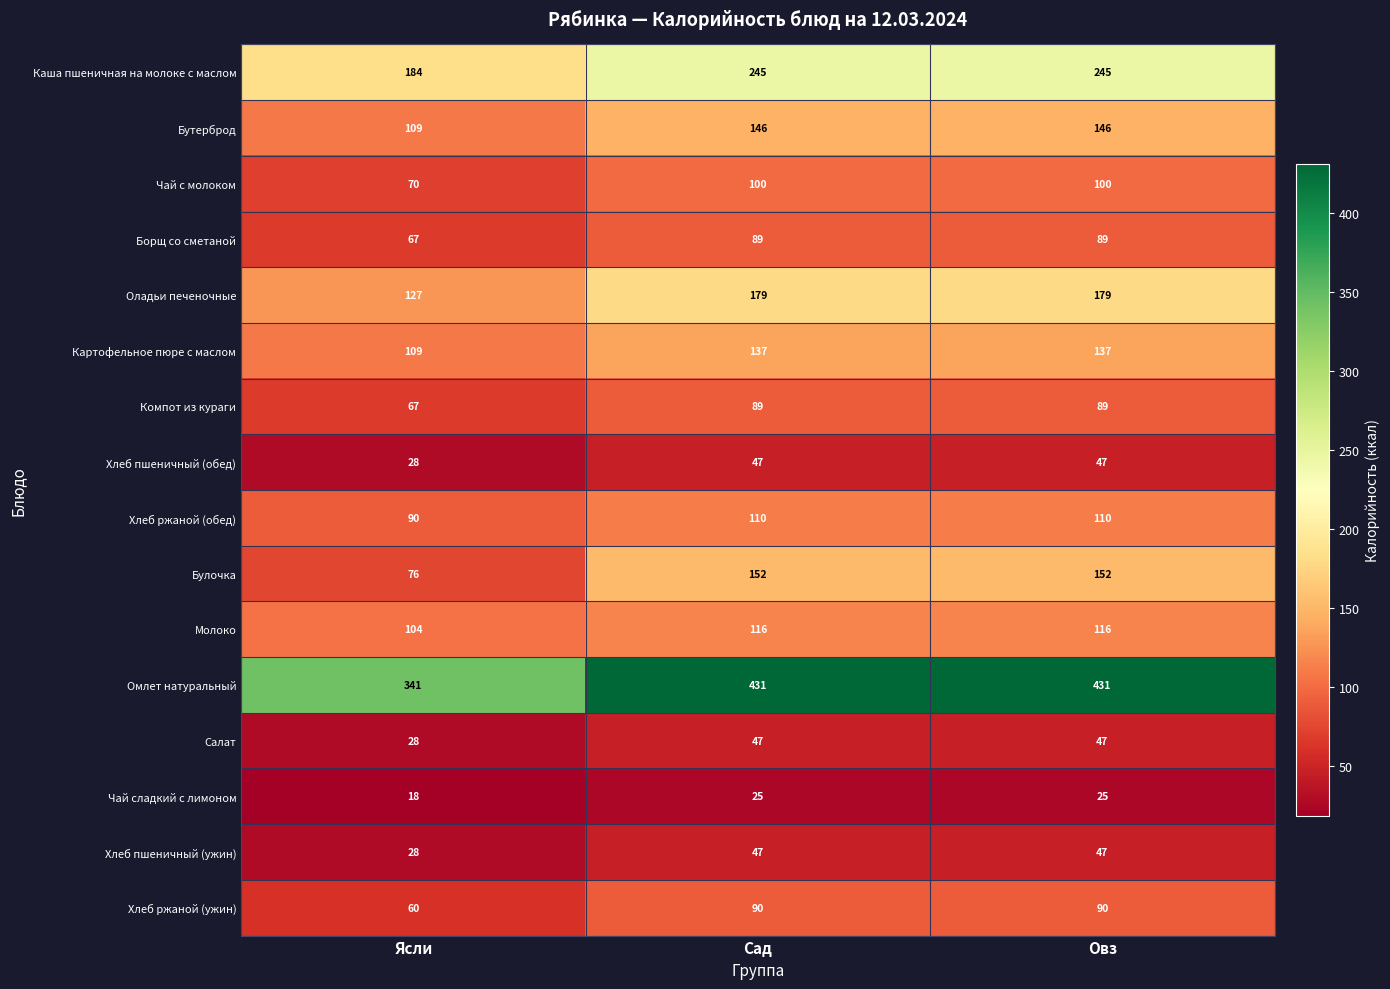

What is the sum of the Бутерброд values at Овз and Сад?

292